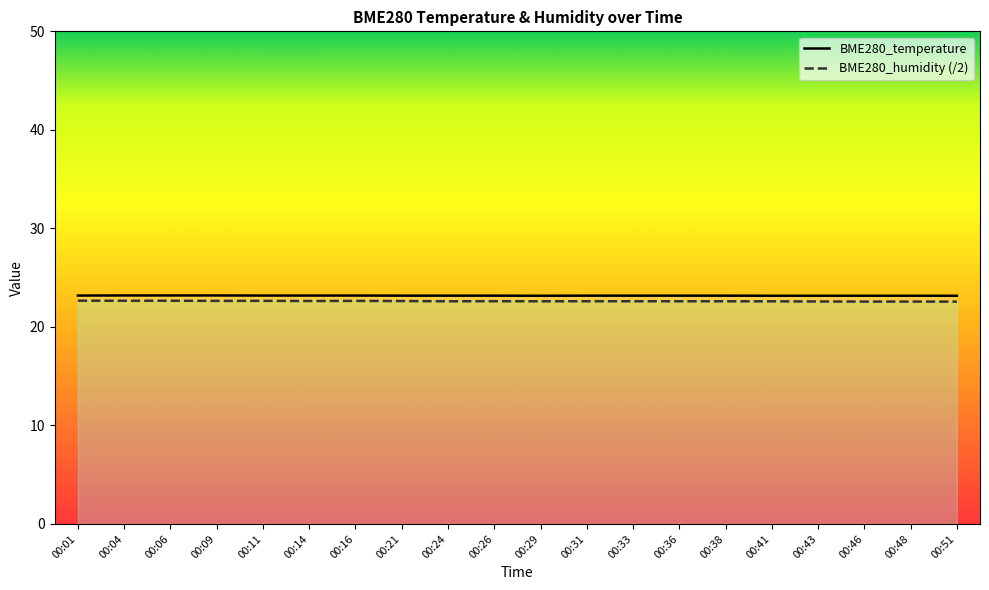

How many interior local valleys does the BME280_temperature series have?

1